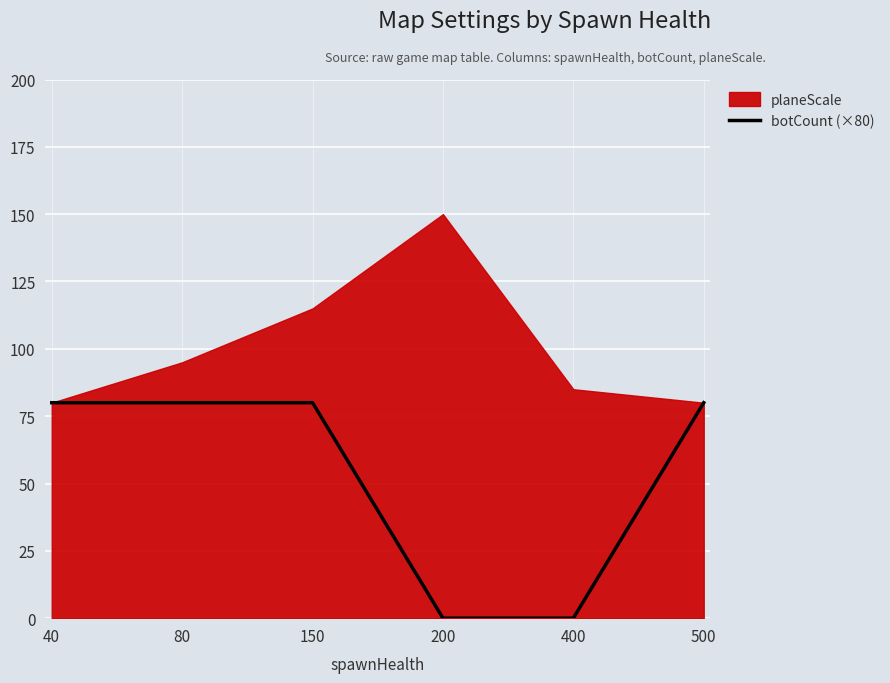

Reading left to right, extract all data points from this chart.

40=80	80=80	150=80	200=0	400=0	500=80